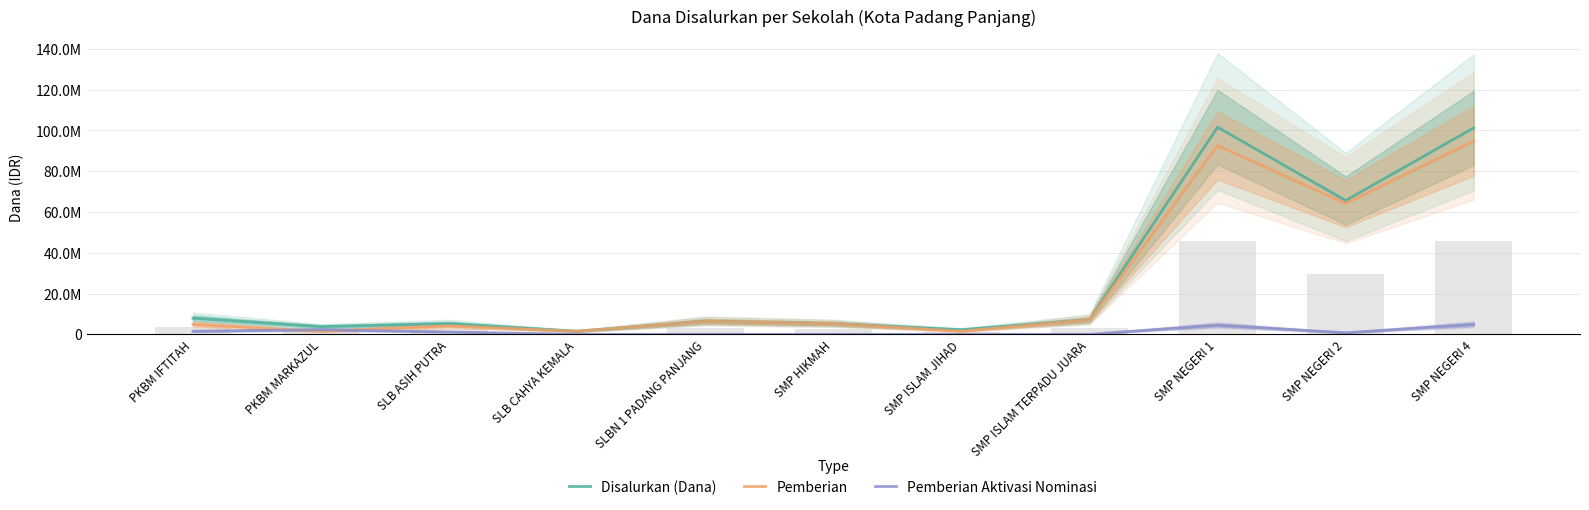

What is the average value of the Pemberian Aktivasi Nominasi series?

1363636